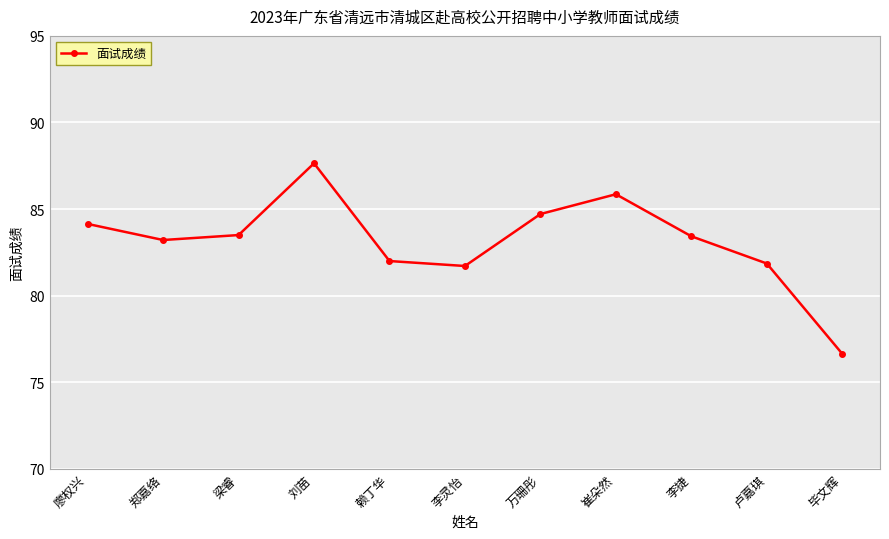

What value does the data have at 卢嘉琪?

81.9